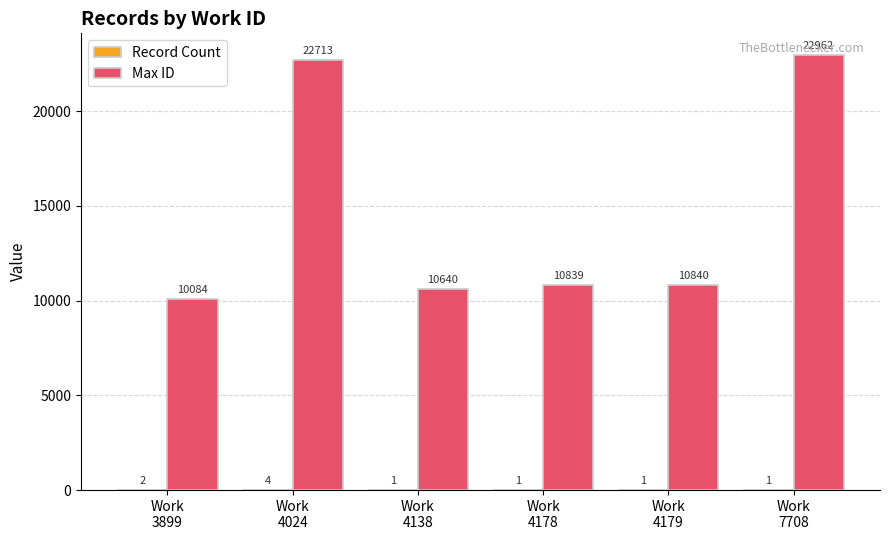

True or false: Max ID has a value of 17939 at Work
4138.

False